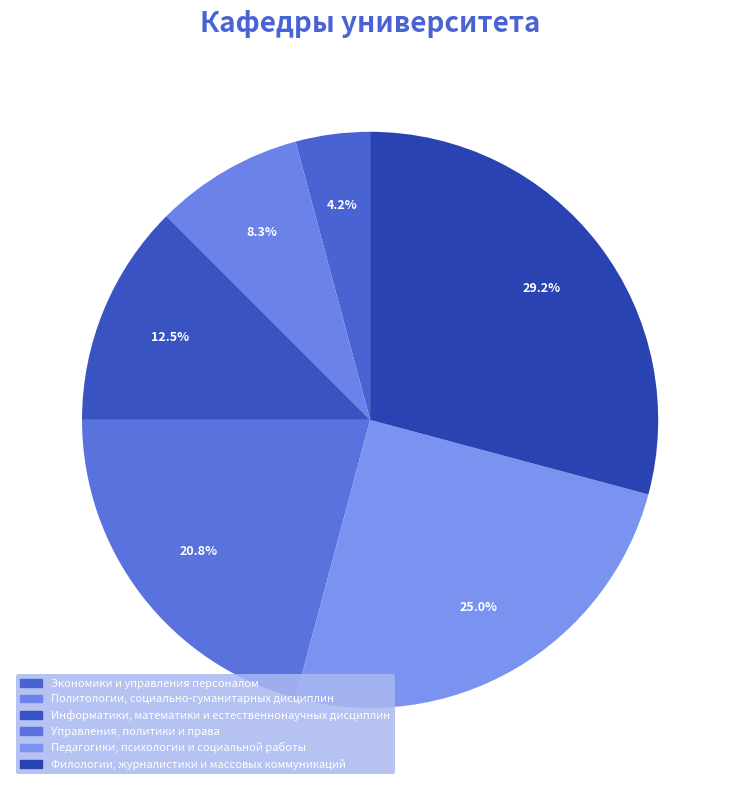

The Информатики, математики и естественнонаучных дисциплин slice represents 1% of the pie. True or false?

False